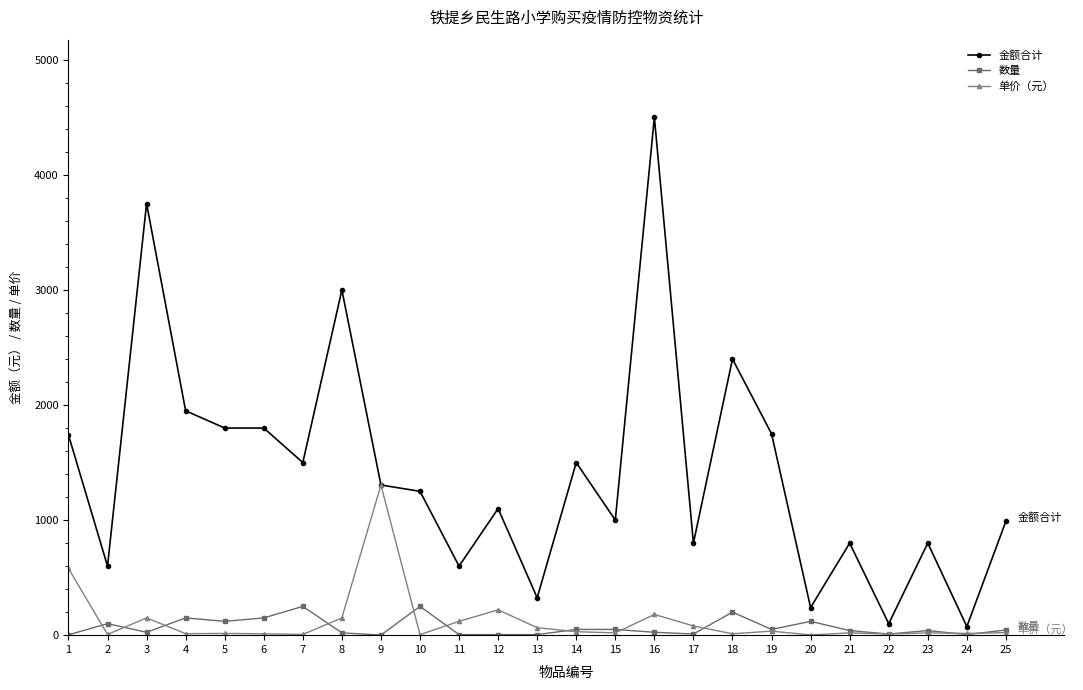

What is the maximum value for 单价（元）?

1305